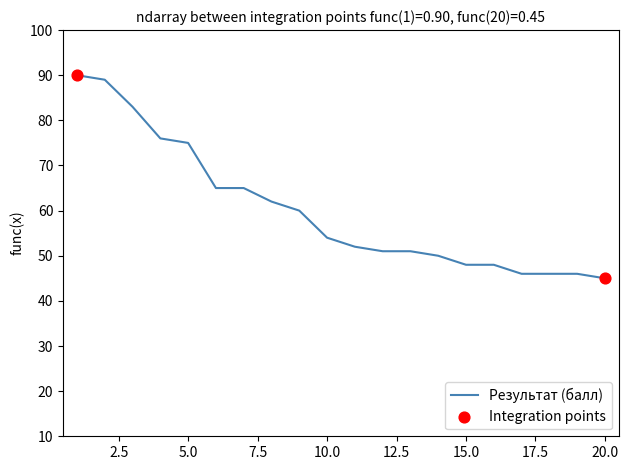

What is the difference between the maximum and minimum values?

45